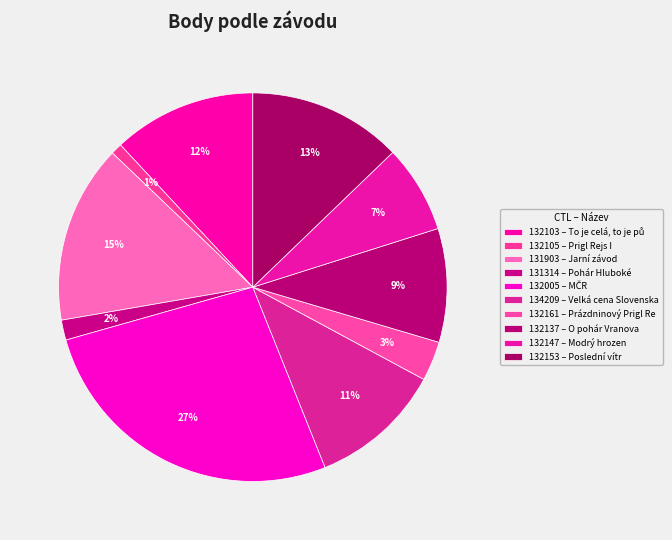

Is 134209 the majority of the pie?

No